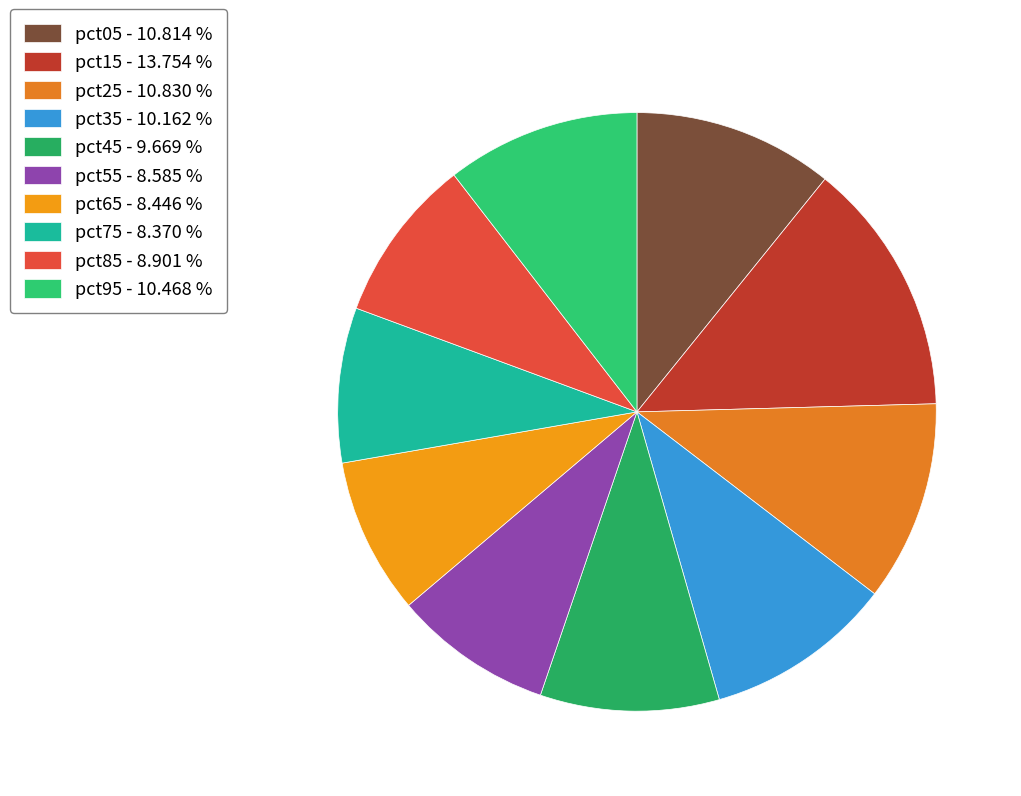

True or false: pct25 accounts for 11% of the total.

True